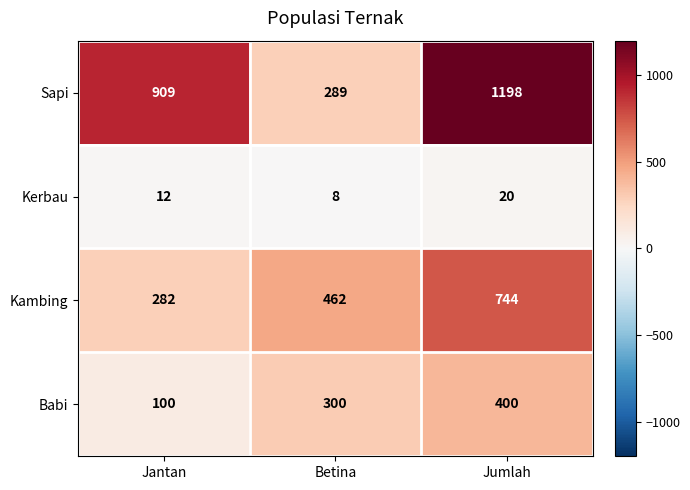

What is the spread (max minus min) of values at Betina?

454